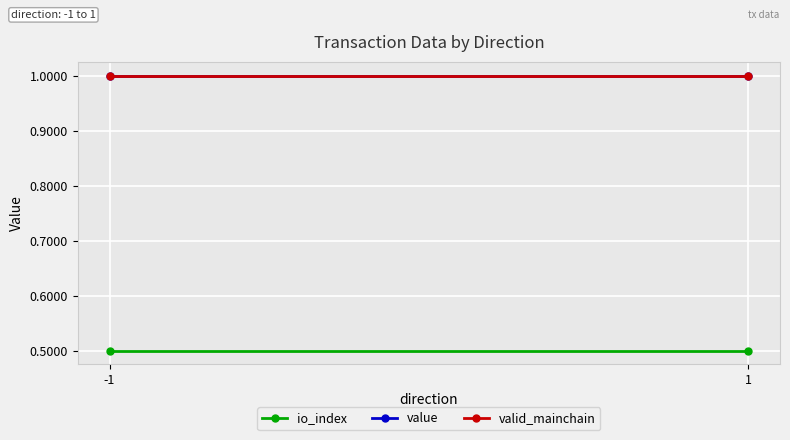

List the labels in order of io_index value, smallest first.

-1, 1